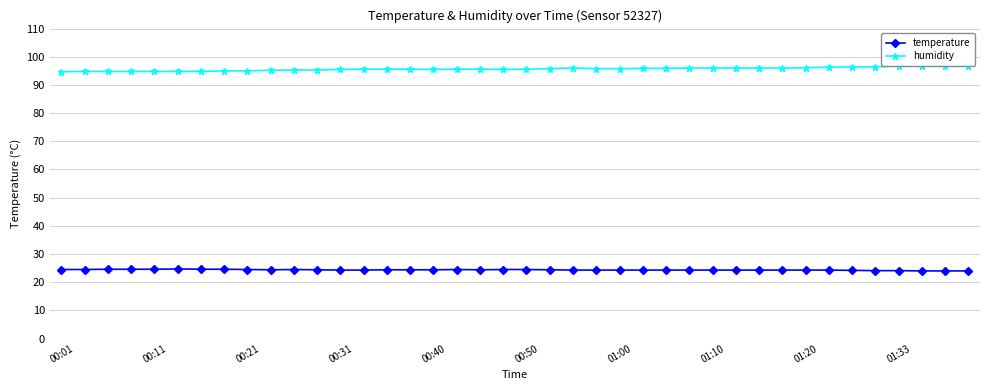

Is the value of temperature at 29 greater than the value of humidity at 12?

No